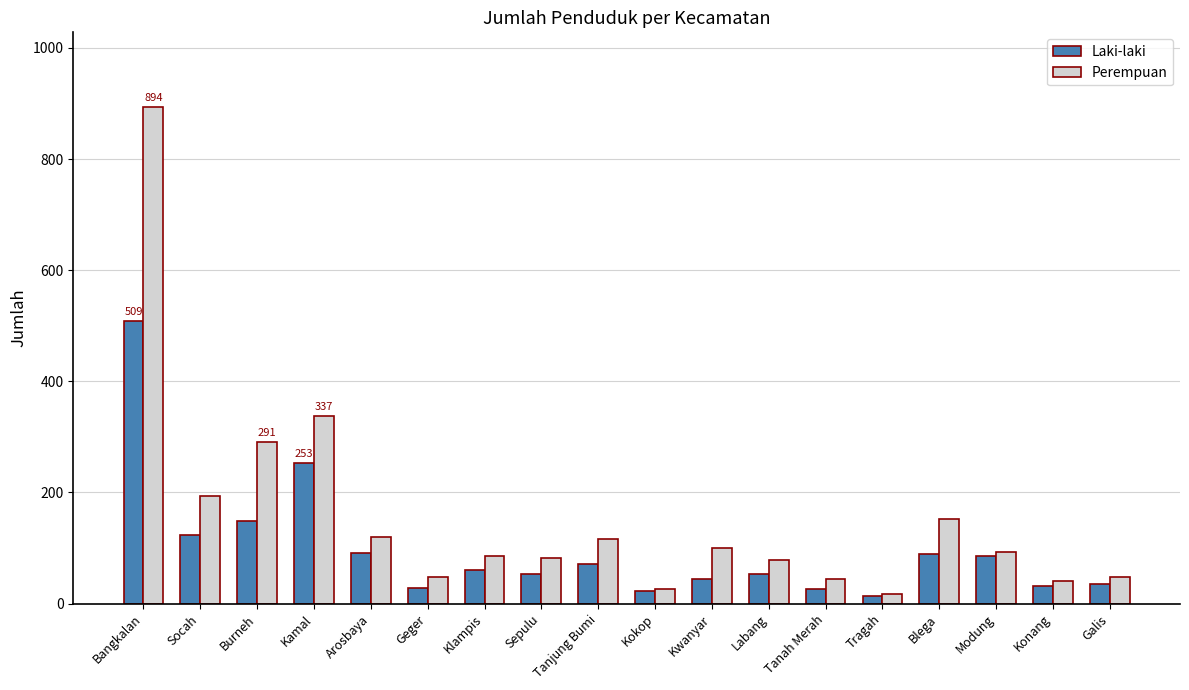

The Laki-laki series shows 27 at Tanah Merah. True or false?

True